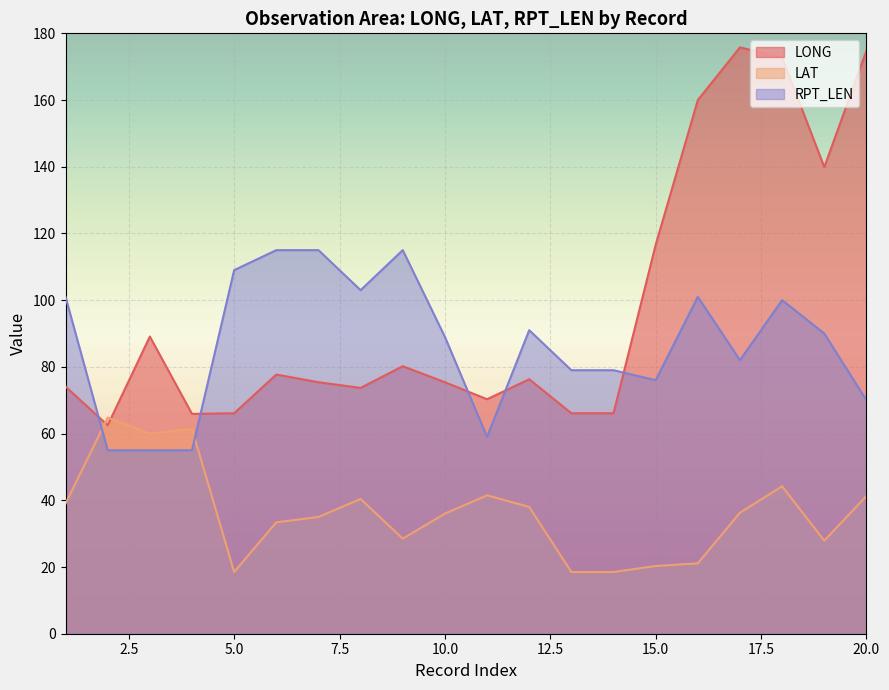

At which category does LONG reach its first local peak?

3